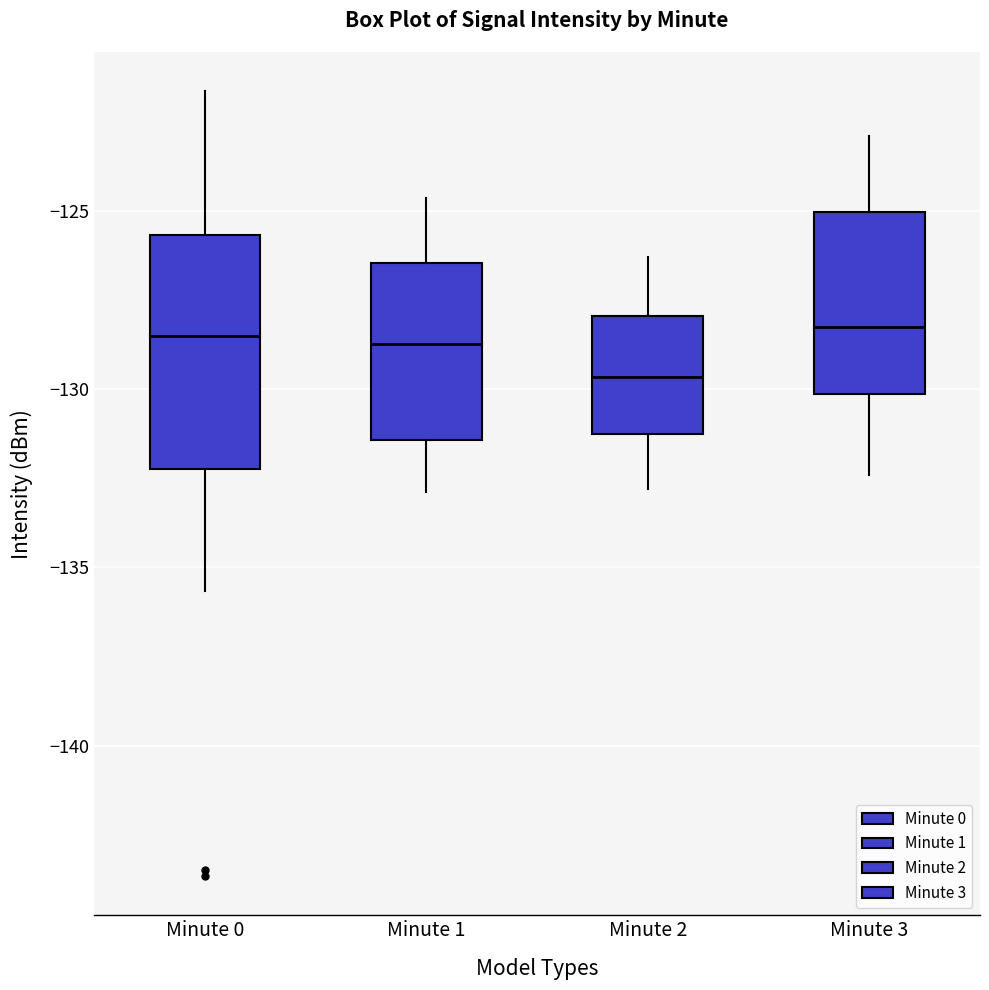

Where does the lower whisker of the box for Minute 1 end on the y-axis? The values are not printed on the chart, so give them approximately, as read against the axis.

-133.0